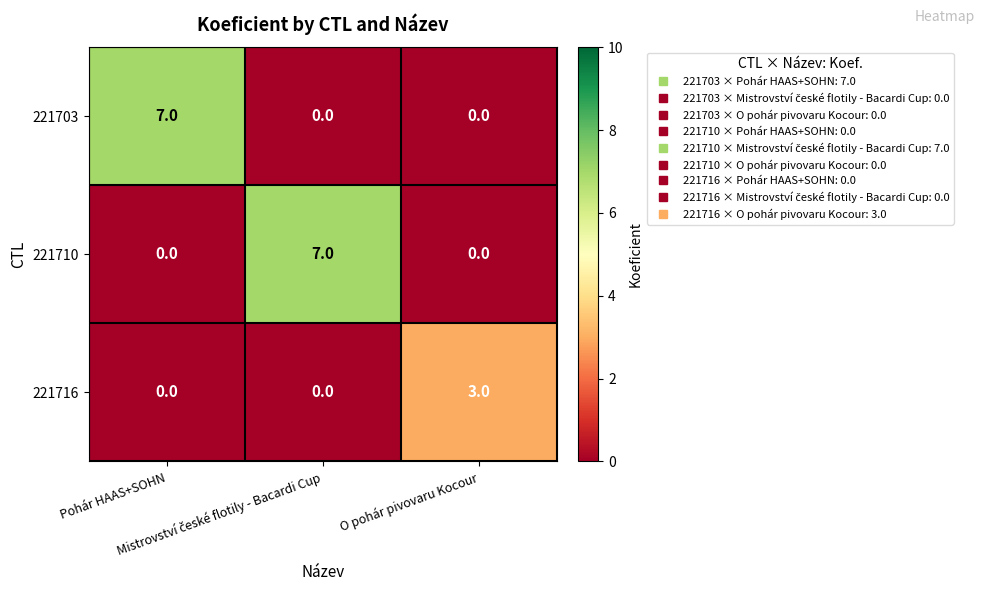

How many 221710 values are between 0 and 7?

3